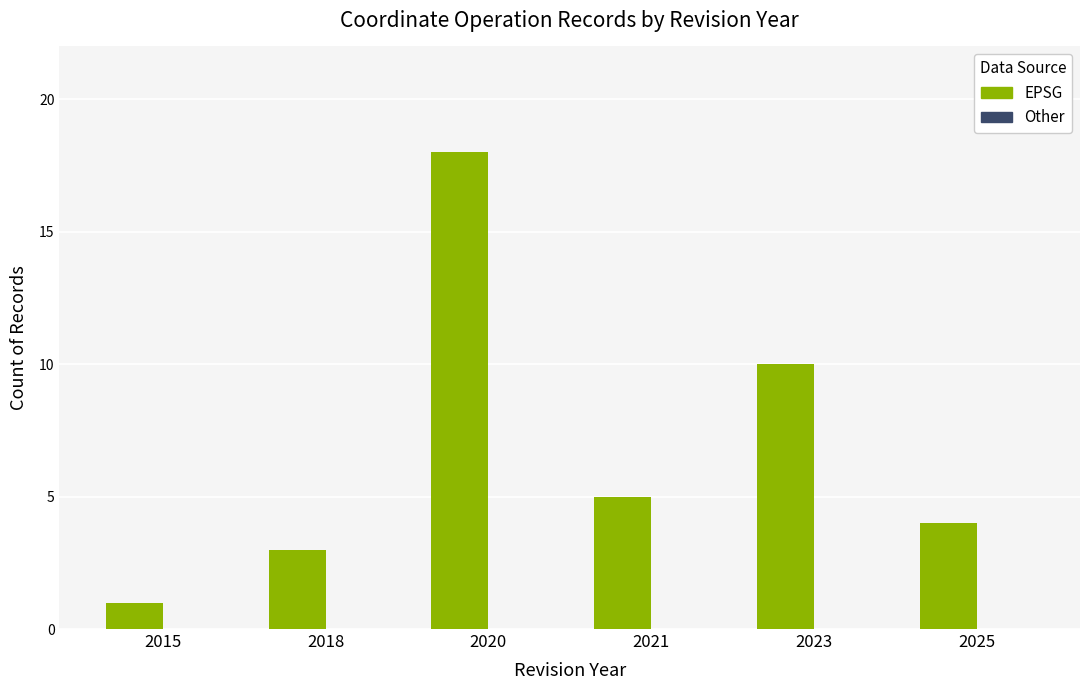

At which label is the value closest to 9?

2023